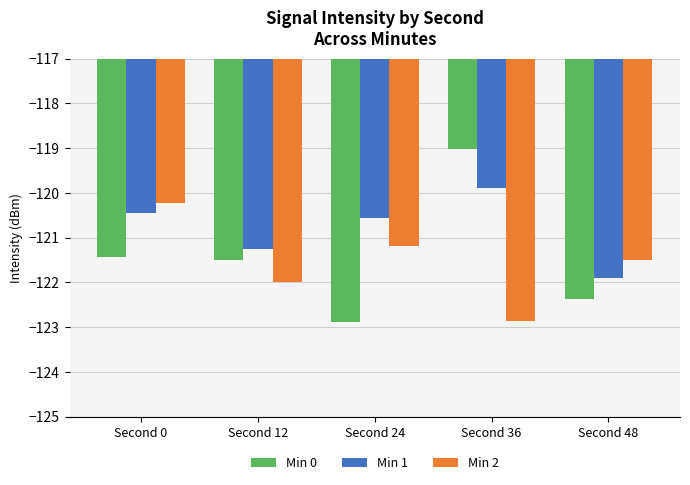

How many data points does each series have?

5